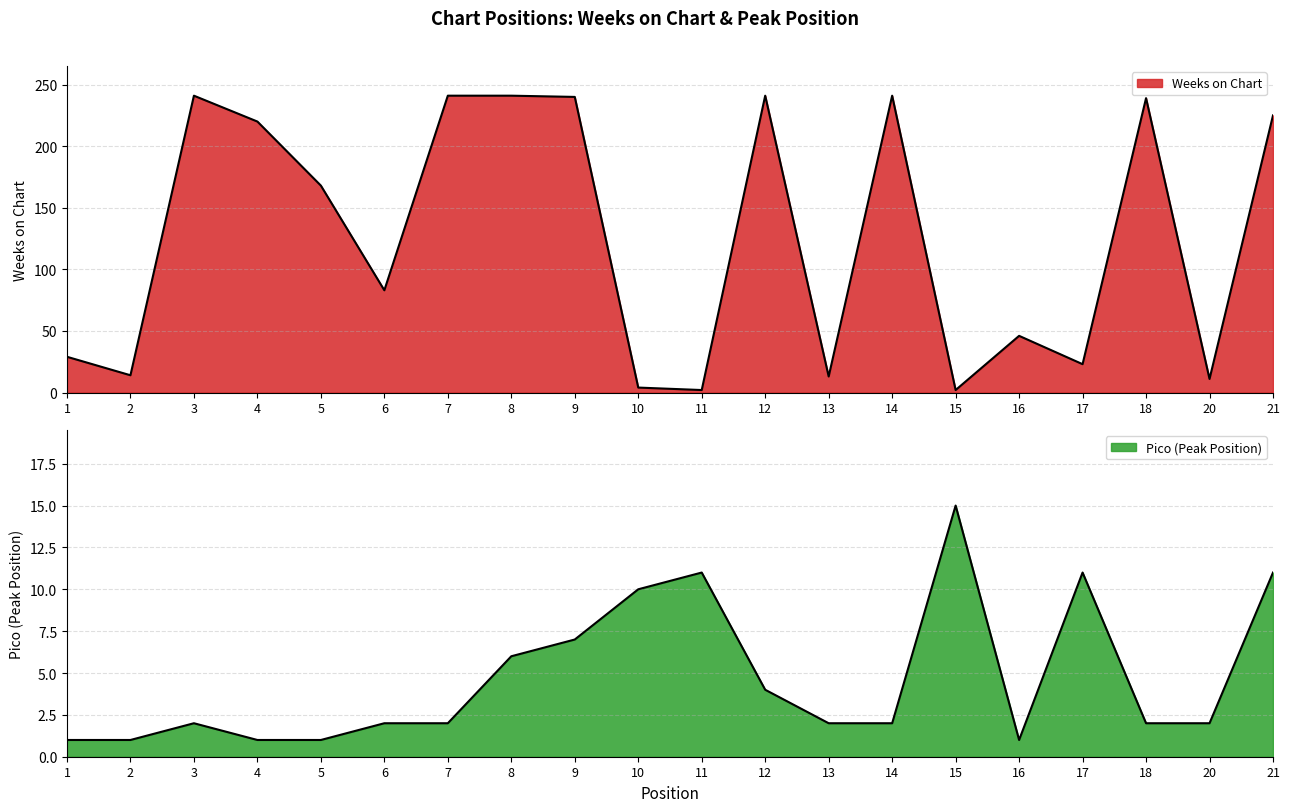

How many data points in Pico are less than 2?

5